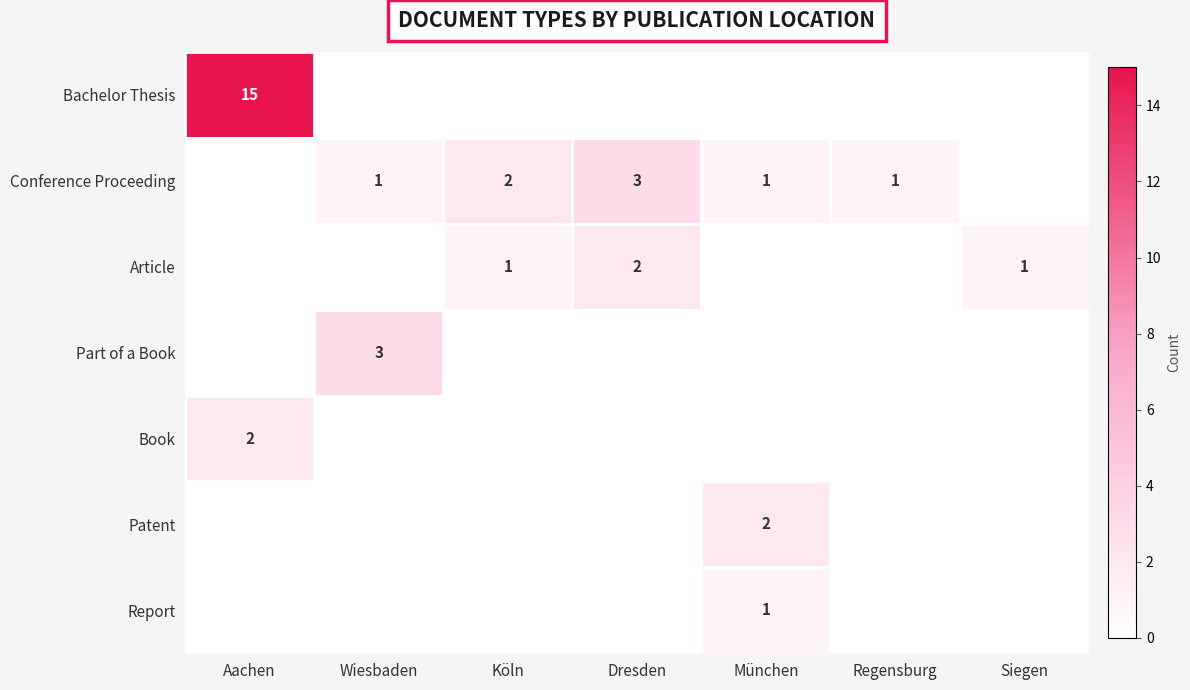

The value of Article at Siegen is 2. True or false?

False